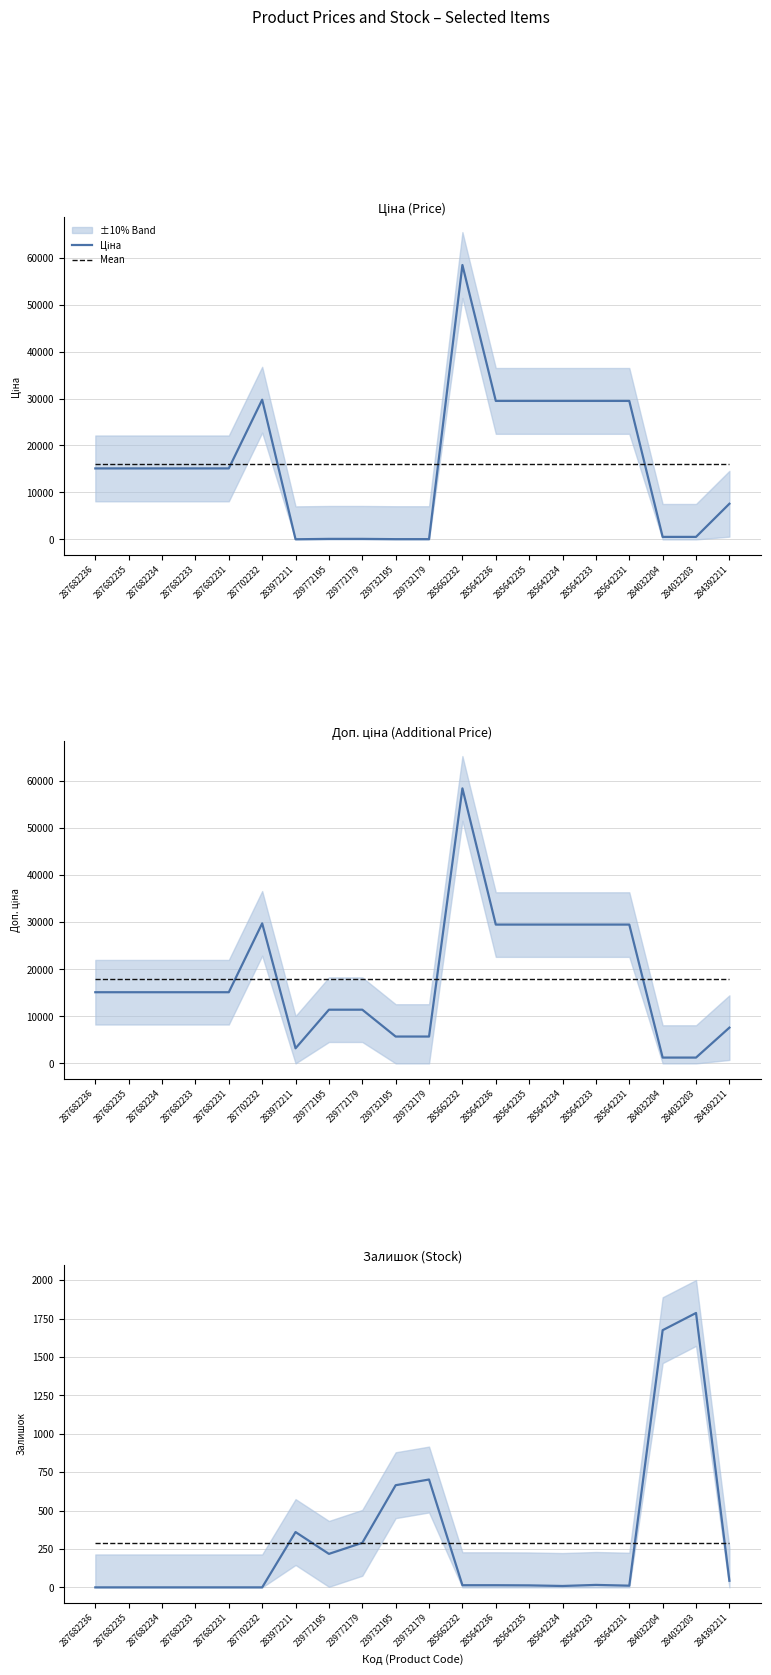

Is the value of Доп. ціна at 285662232 greater than the value of Mean at 287682234?

Yes